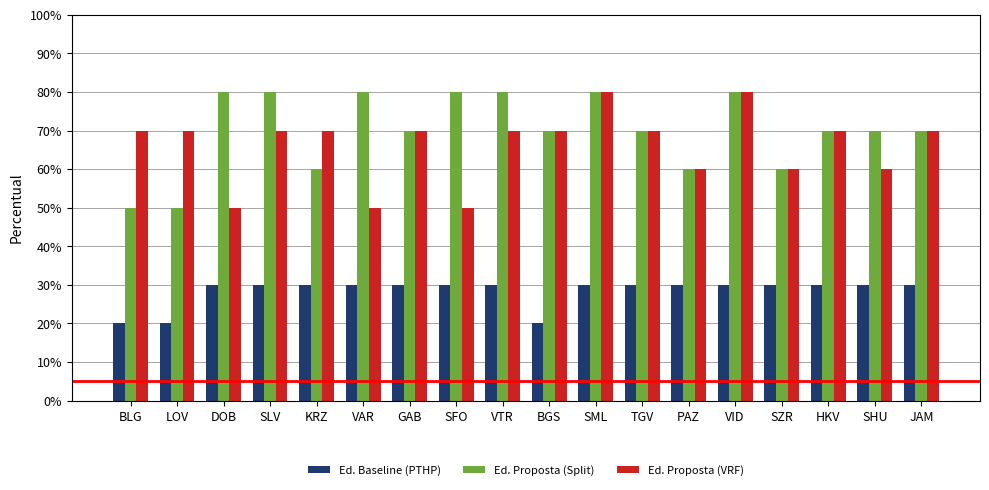

What are all the series names shown in the legend?

Ed. Baseline (PTHP), Ed. Proposta (Split), Ed. Proposta (VRF)